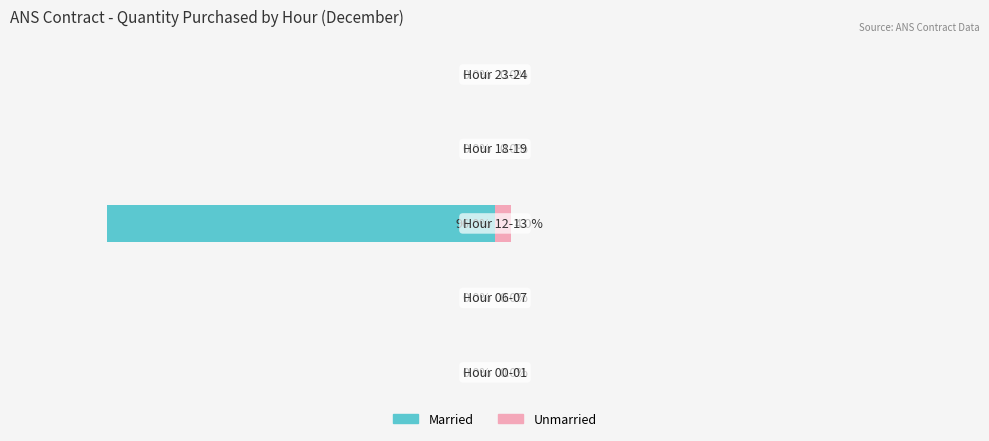

What is the greatest value displayed?

4